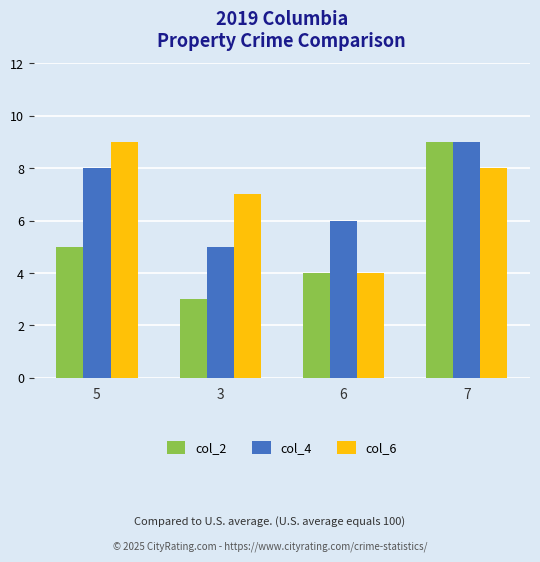

Is the value of col_2 at 6 greater than the value of col_4 at 5?

No